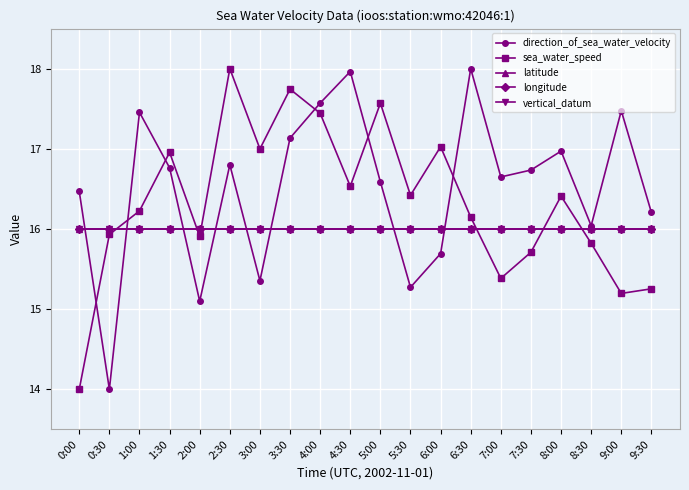

Count the number of categories in the chart.

20